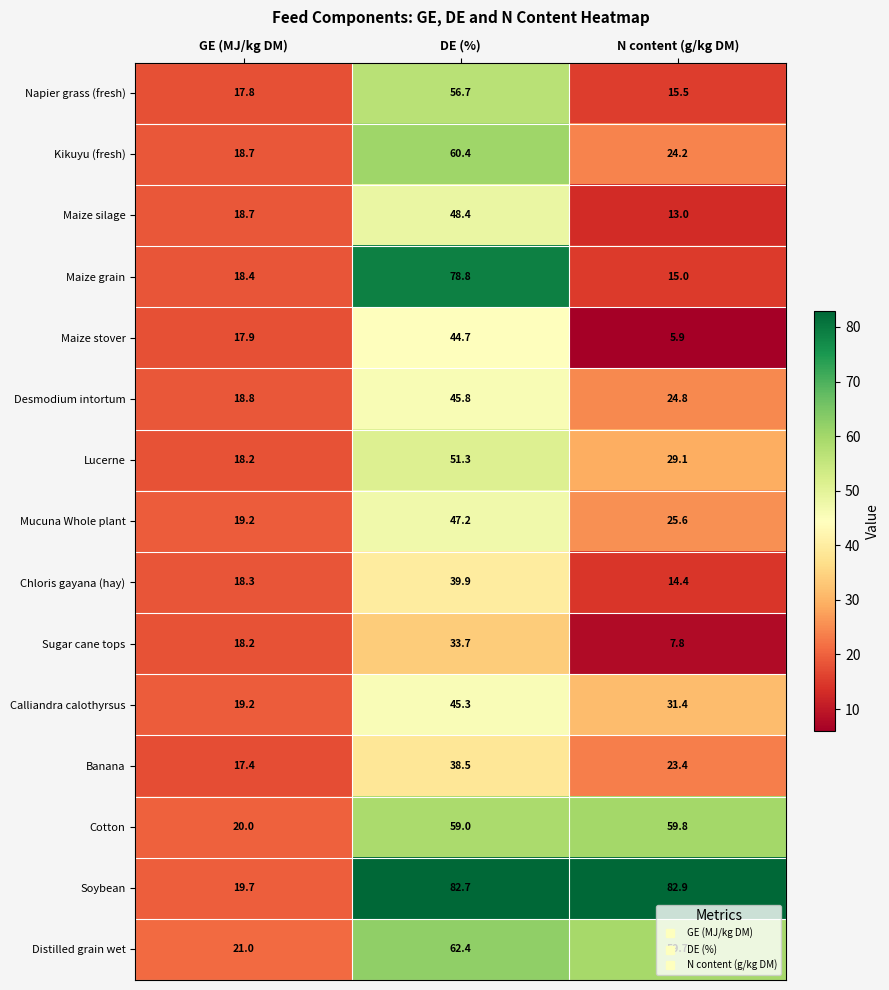

What is the total value across all series at N content (g/kg DM)?

432.5